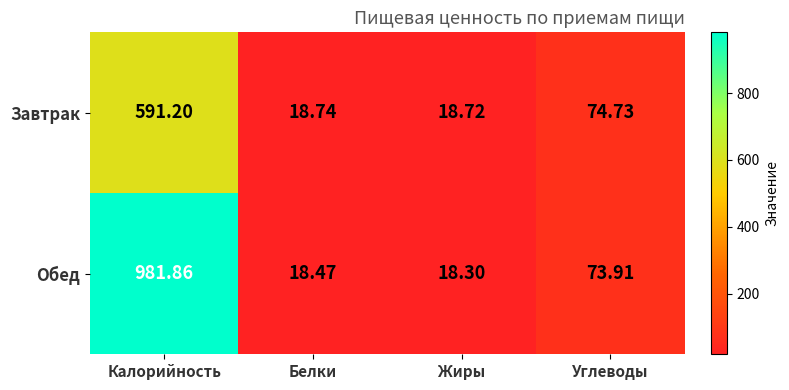

List the series in order of their overall mean, highest first.

Обед, Завтрак